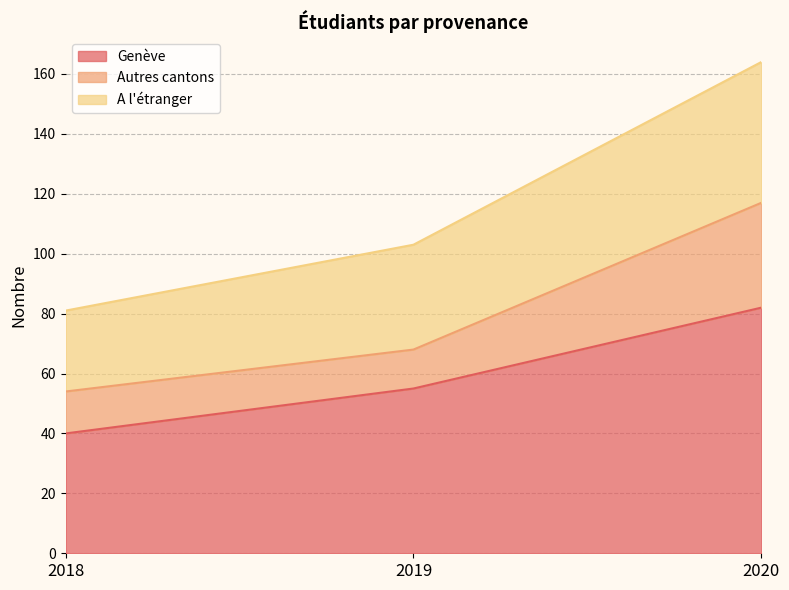

What is the highest value of the Genève series?

82